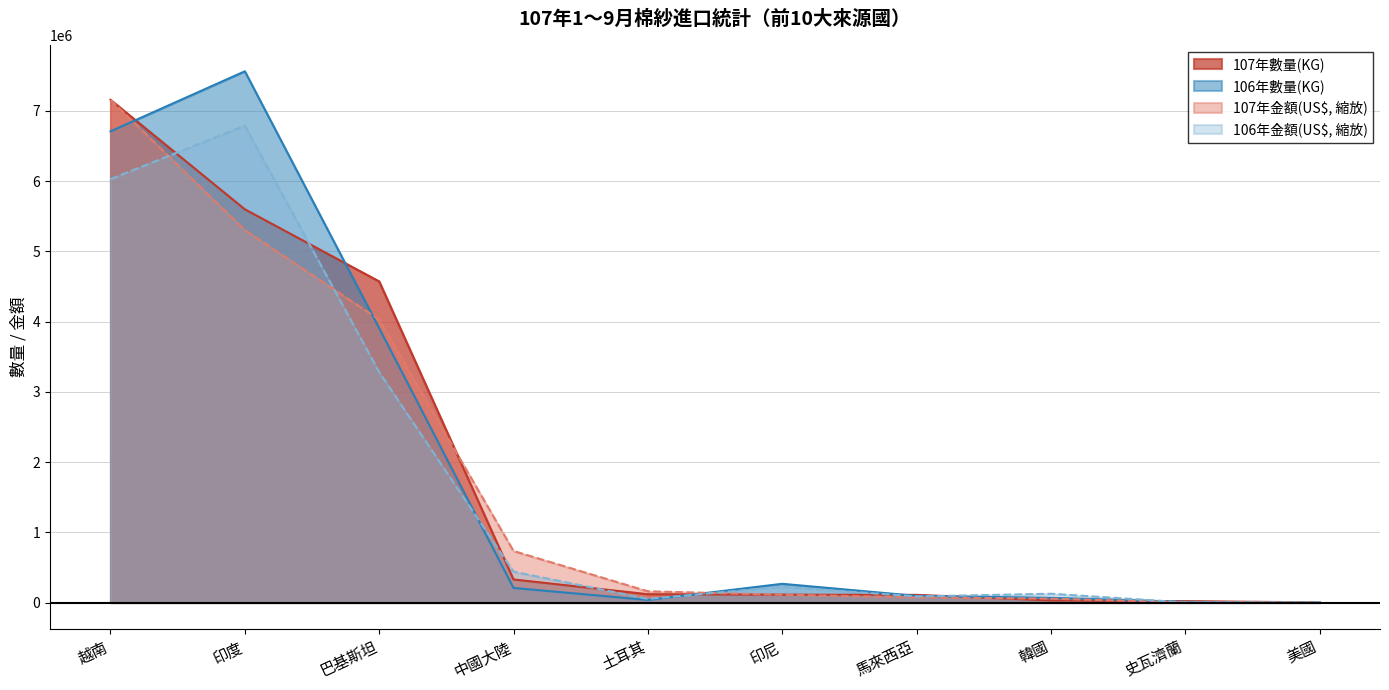

Where does the 106年金額(US$) series first go above 223775?

越南